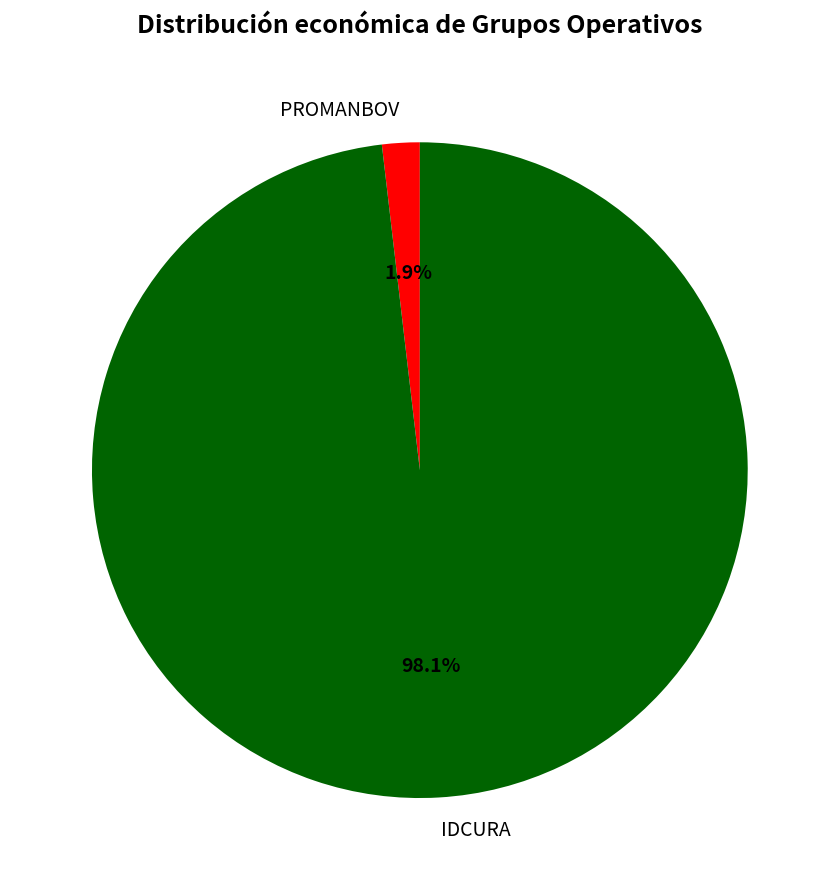

How much of the chart is everything except IDCURA?

1.9%